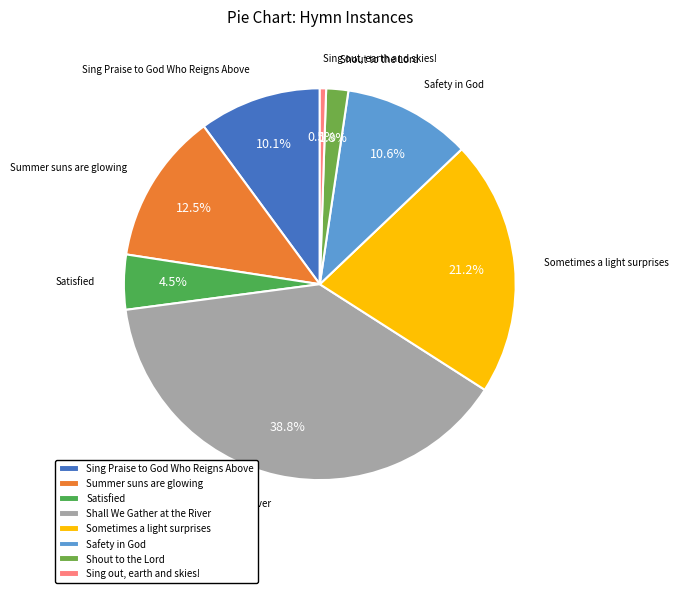

How many slices are in this pie chart?

8